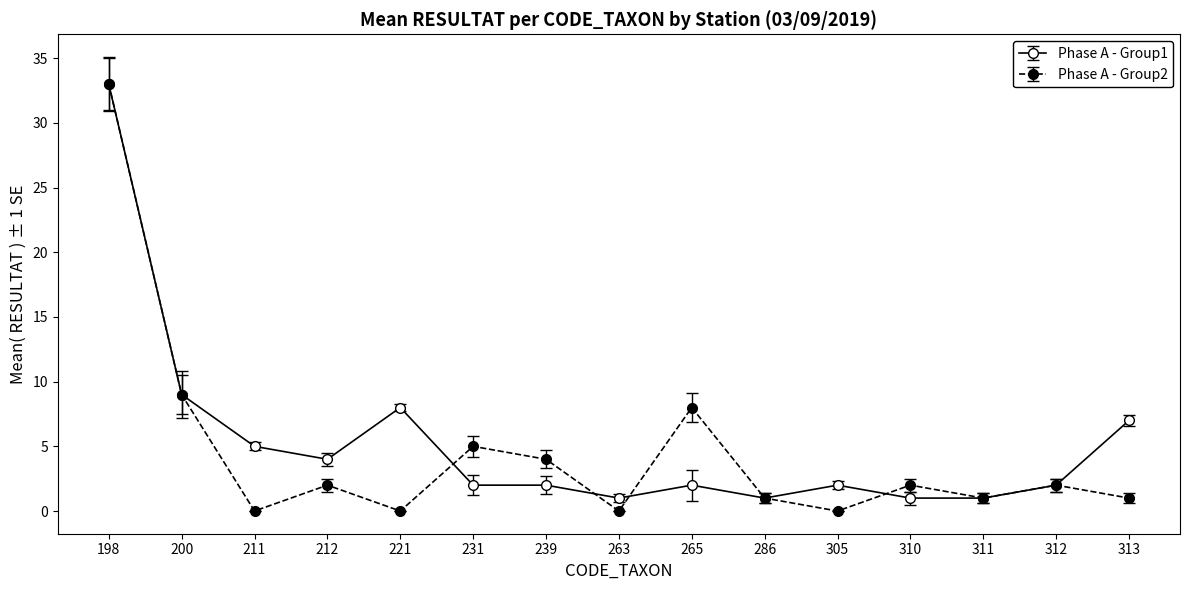

Which series changed the most between 231 and 263?

Phase A - Group2